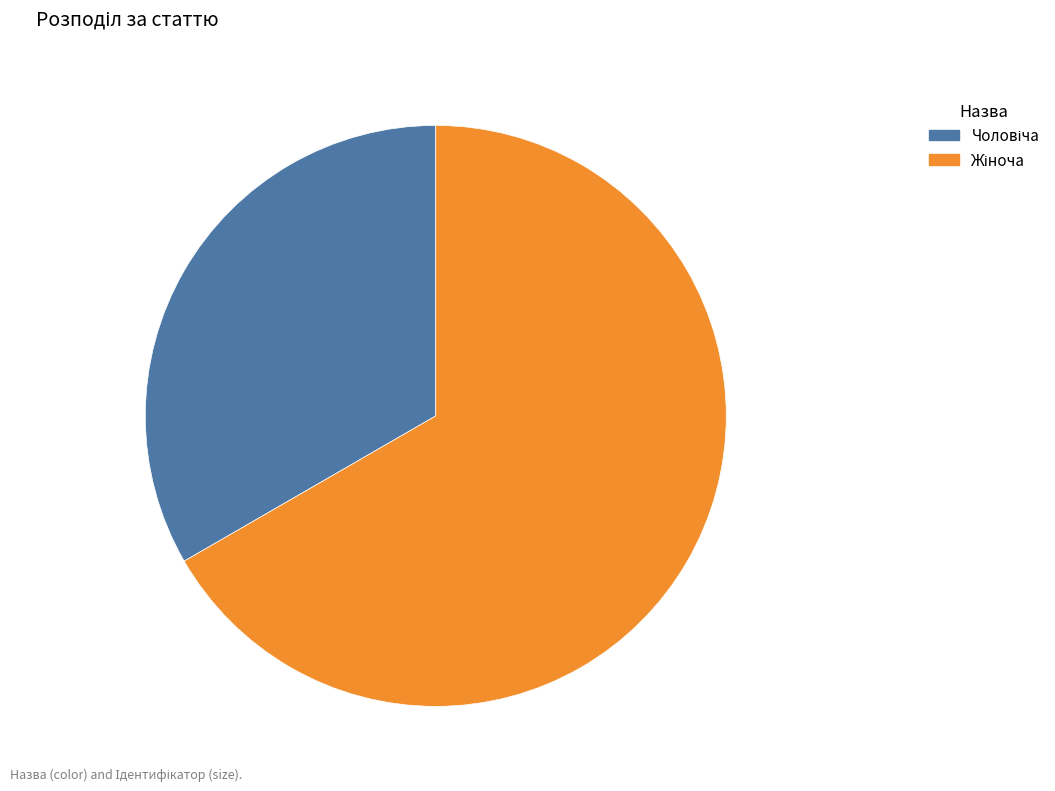

How many segments does this pie chart have?

2